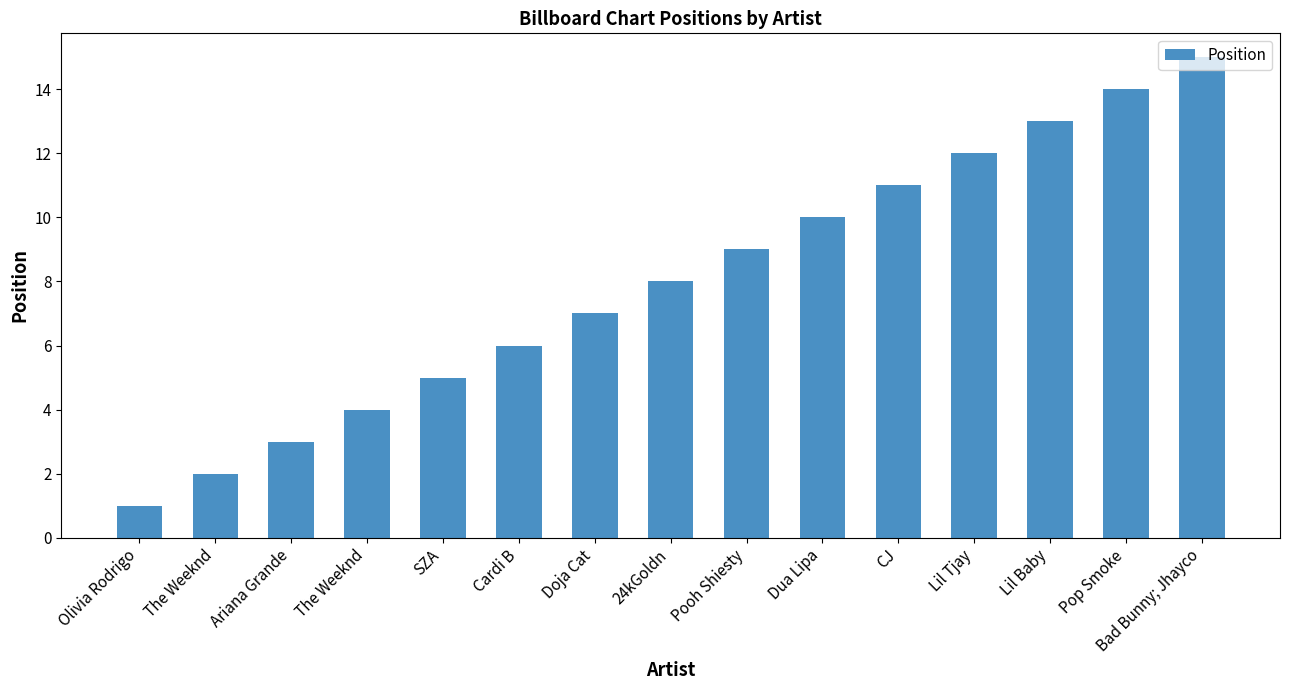

How many bars are there in total?

15